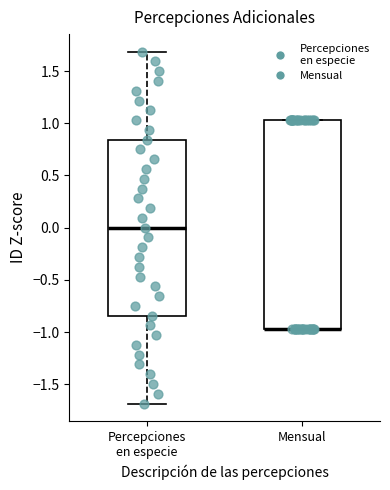

Where does the median line of the box for Percepciones en especie sit on the y-axis? The values are not printed on the chart, so give them approximately, as read against the axis.

0.00